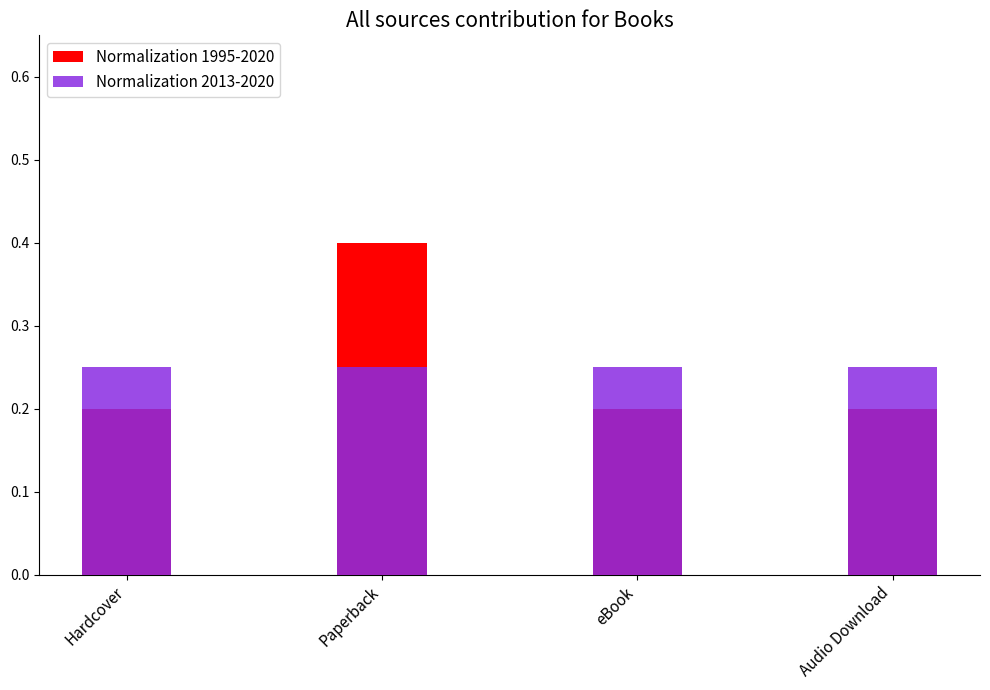

The value of Normalization 2013-2020 at Hardcover is 0.2. True or false?

True